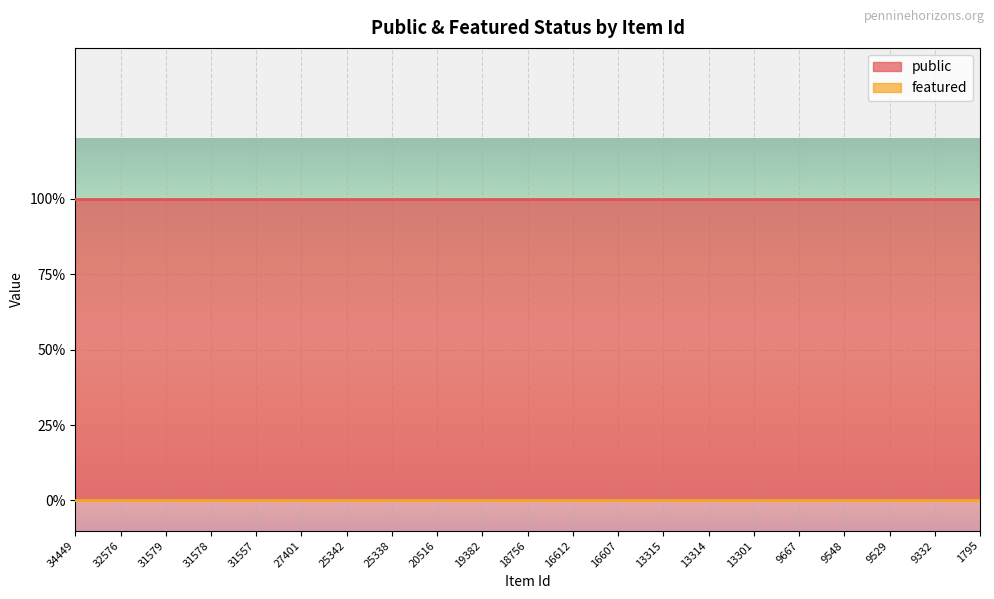

Is it true that featured equals 0 at 18756?

True